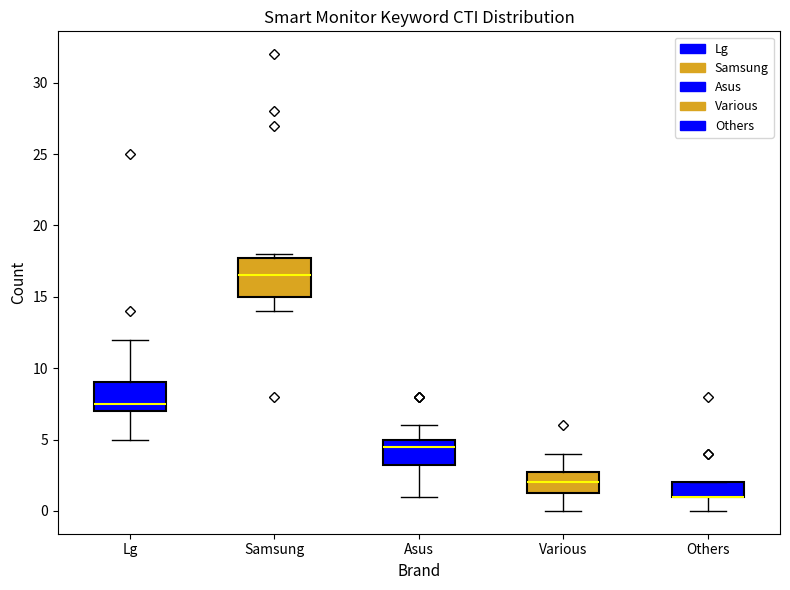

Where does the median line of the box for Asus sit on the y-axis? The values are not printed on the chart, so give them approximately, as read against the axis.

4.5